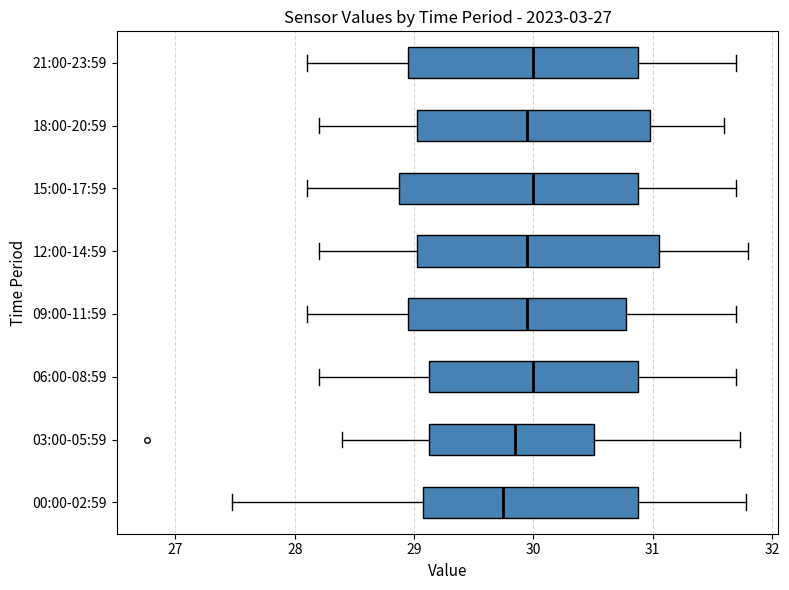

Reading bottom to top, transcribe this box plot: for each box, give where its median line is, the range the box spans, and where its two whiskers end, as read against the x-axis. The values are not printed on the chart, so give them approximately, as read against the axis.

00:00-02:59: median 29.7, box 29.1 to 30.9, whiskers 27.5 to 31.8
03:00-05:59: median 29.9, box 29.1 to 30.5, whiskers 28.4 to 31.7
06:00-08:59: median 30.0, box 29.1 to 30.9, whiskers 28.2 to 31.7
09:00-11:59: median 30.0, box 29.0 to 30.8, whiskers 28.1 to 31.7
12:00-14:59: median 30.0, box 29.0 to 31.1, whiskers 28.2 to 31.8
15:00-17:59: median 30.0, box 28.9 to 30.9, whiskers 28.1 to 31.7
18:00-20:59: median 30.0, box 29.0 to 31.0, whiskers 28.2 to 31.6
21:00-23:59: median 30.0, box 29.0 to 30.9, whiskers 28.1 to 31.7